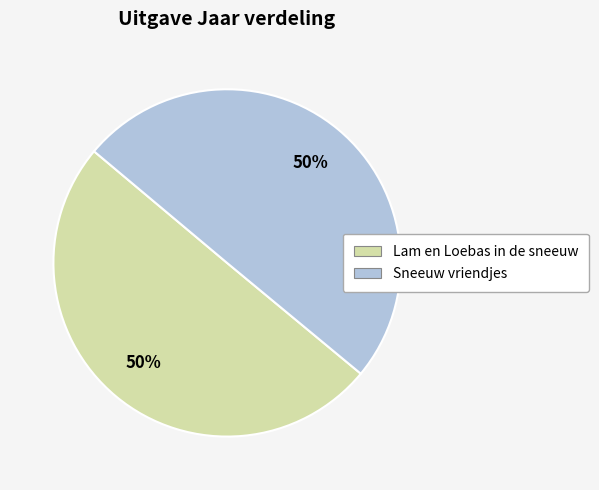

To the nearest percent, what is the average slice percentage?

50%